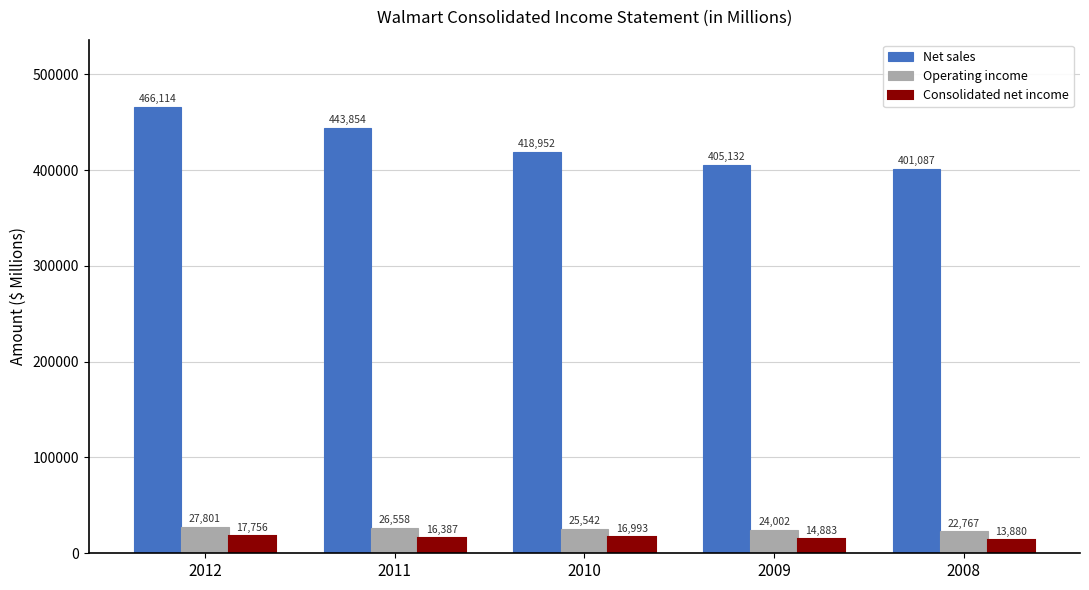

At how many categories does at least one series exceed 279707?

5